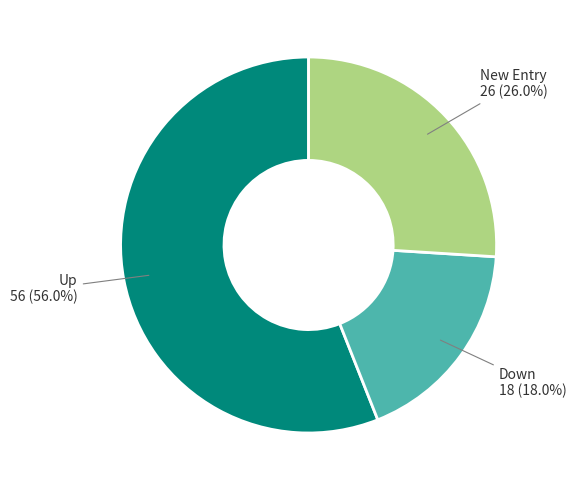

Does any single category account for the majority?

Yes